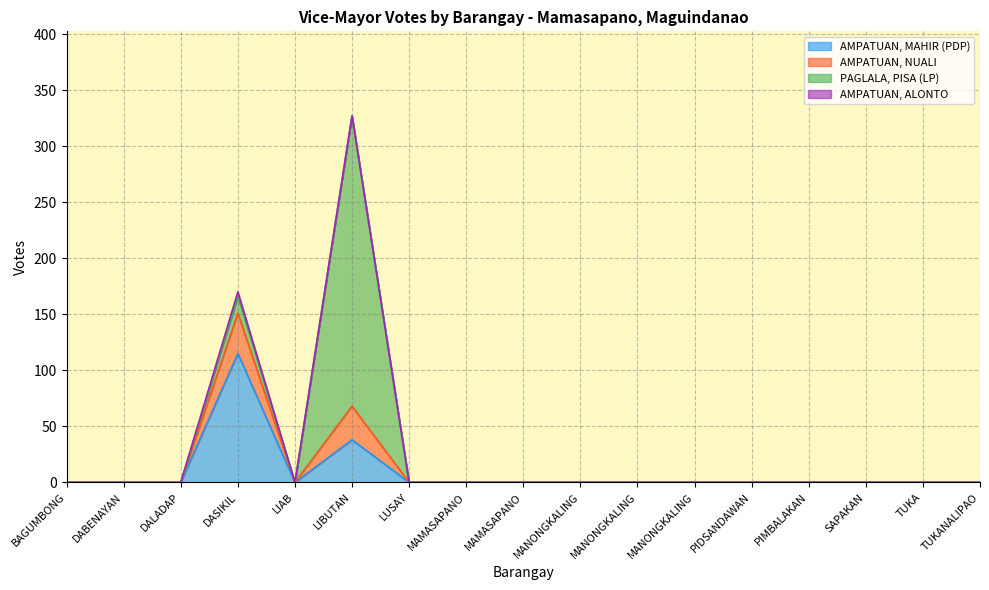

Rank the series by their maximum value, from highest to lowest.

PAGLALA, PISA (LP), AMPATUAN, MAHIR (PDP), AMPATUAN, NUALI, AMPATUAN, ALONTO